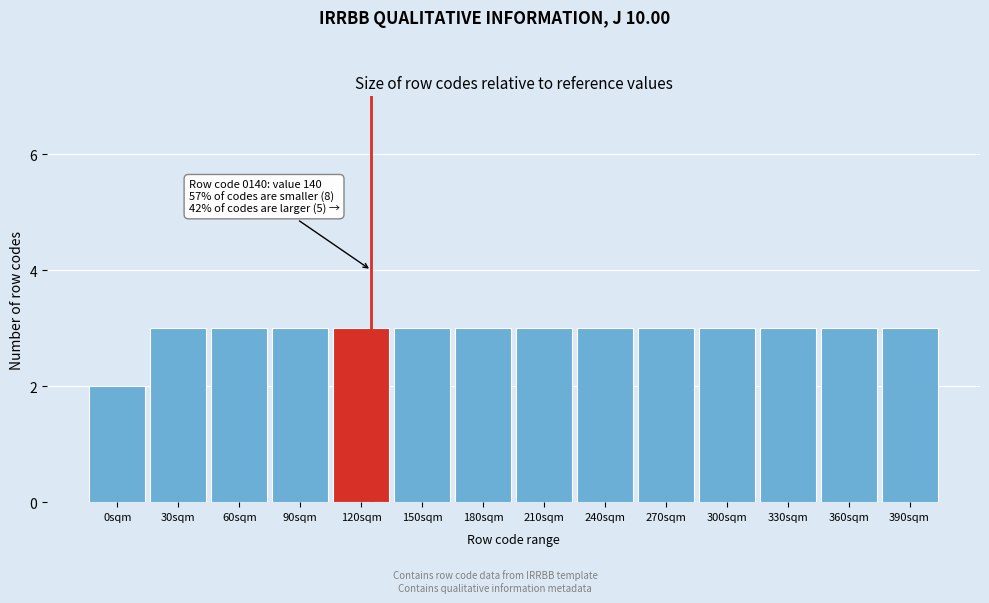

Reading left to right, list all the values displayed in this chart.

2	3	3	3	3	3	3	3	3	3	3	3	3	3